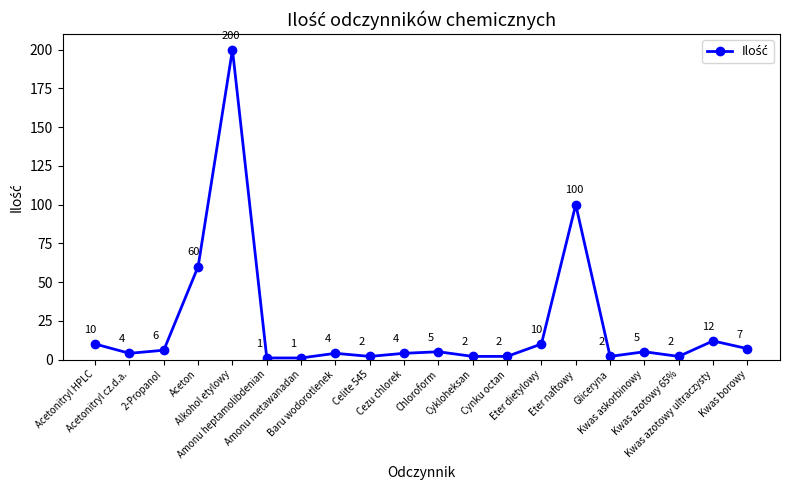

Count the number of categories in the chart.

20